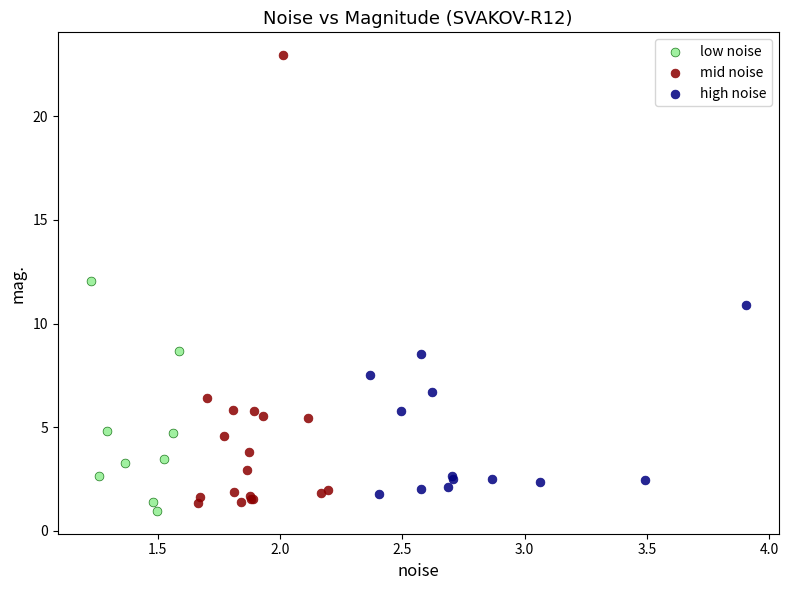

Which series reaches the maximum Y coordinate?

mid noise